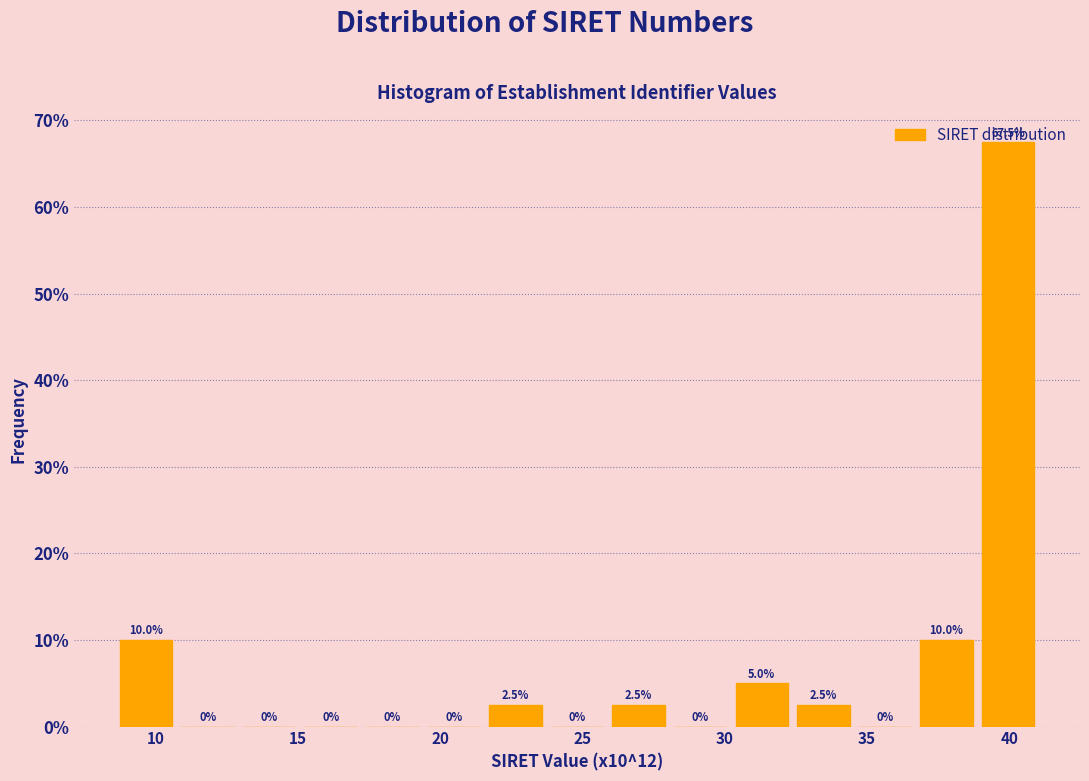

Reading left to right, list every bar in this chart as the range it spans on the x-axis followed by its height. The bar edges are not printed on the chart, so give them approximately, as read against the axis.

8.5 to 10.5: 10.0
10.5 to 13.0: 0.0
13.0 to 15.0: 0.0
15.0 to 17.0: 0.0
17.0 to 19.5: 0.0
19.5 to 21.5: 0.0
21.5 to 23.5: 2.5
23.5 to 26.0: 0.0
26.0 to 28.0: 2.5
28.0 to 30.0: 0.0
30.0 to 32.5: 5.0
32.5 to 34.5: 2.5
34.5 to 36.5: 0.0
36.5 to 39.0: 10.0
39.0 to 41.0: 67.5